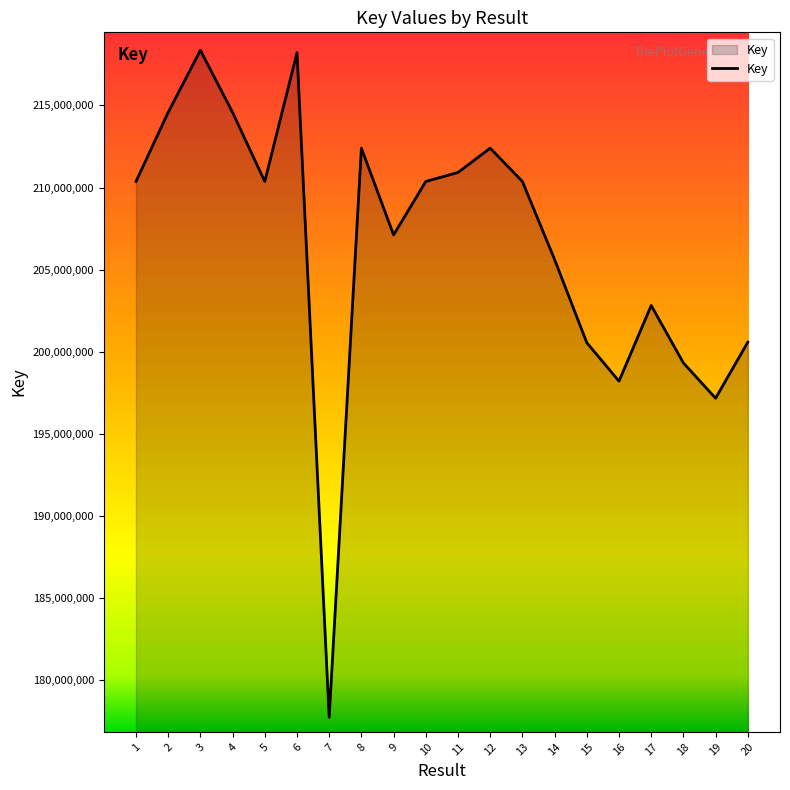

What value does the data have at 3, to the nearest 100?

218359600